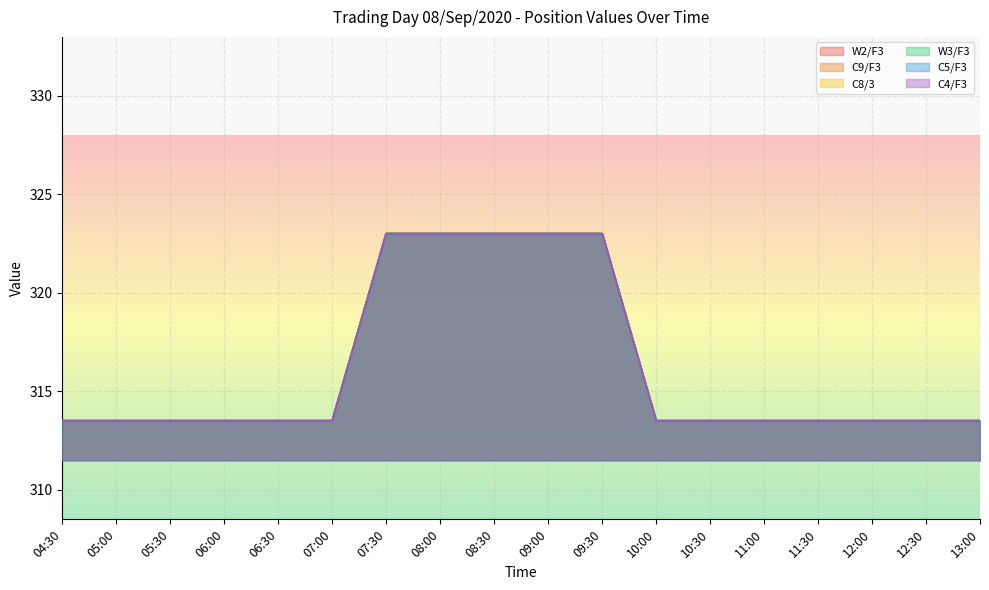

True or false: W3/F3 has a value of 313.5 at 10:00.

True